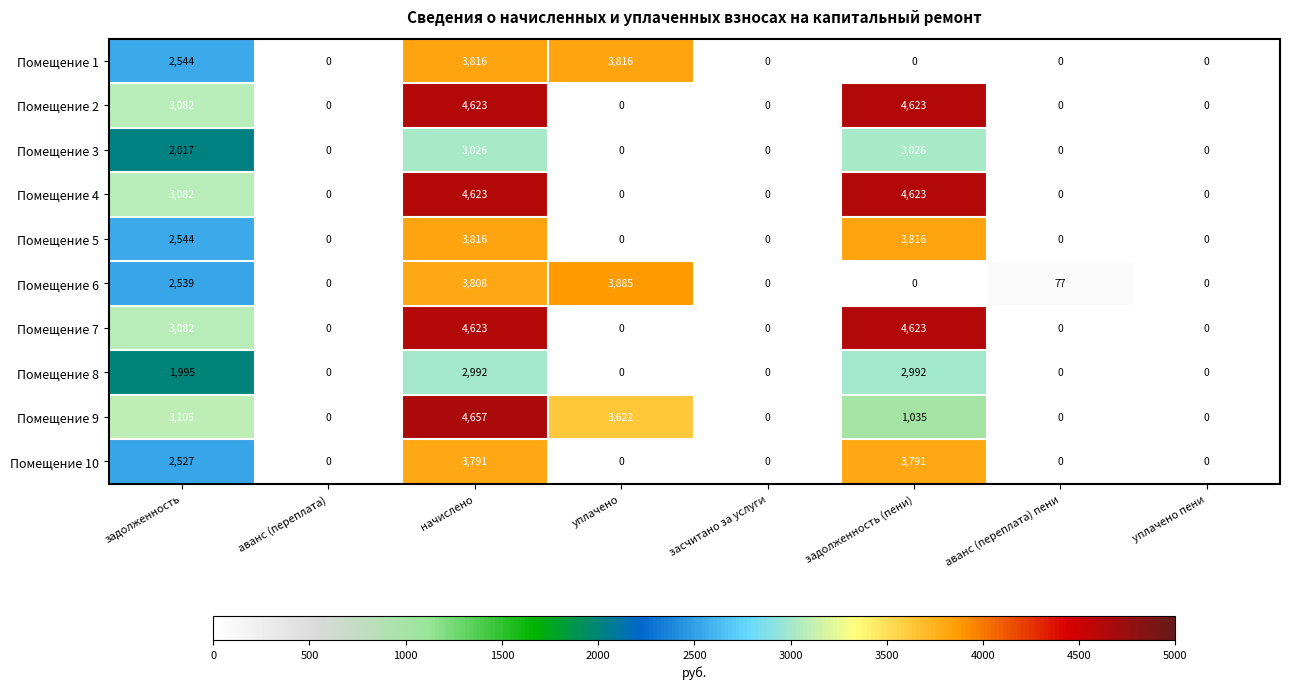

Where is Помещение 6 nearest to the value 1942?

задолженность